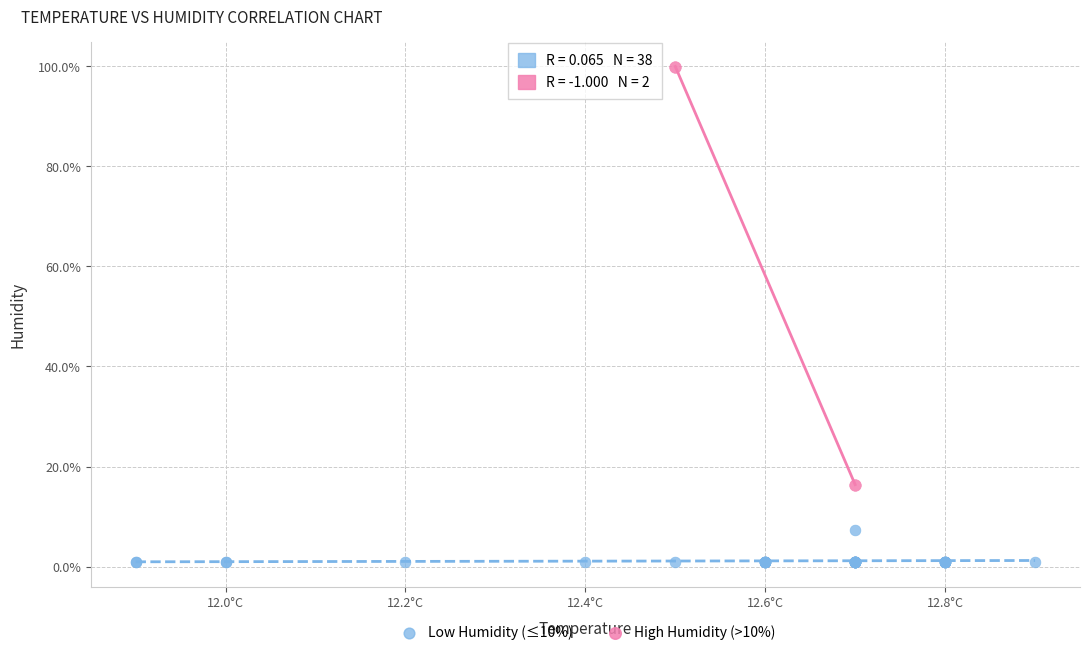

What are all the series names shown in the legend?

Low Humidity (≤10%), High Humidity (>10%)